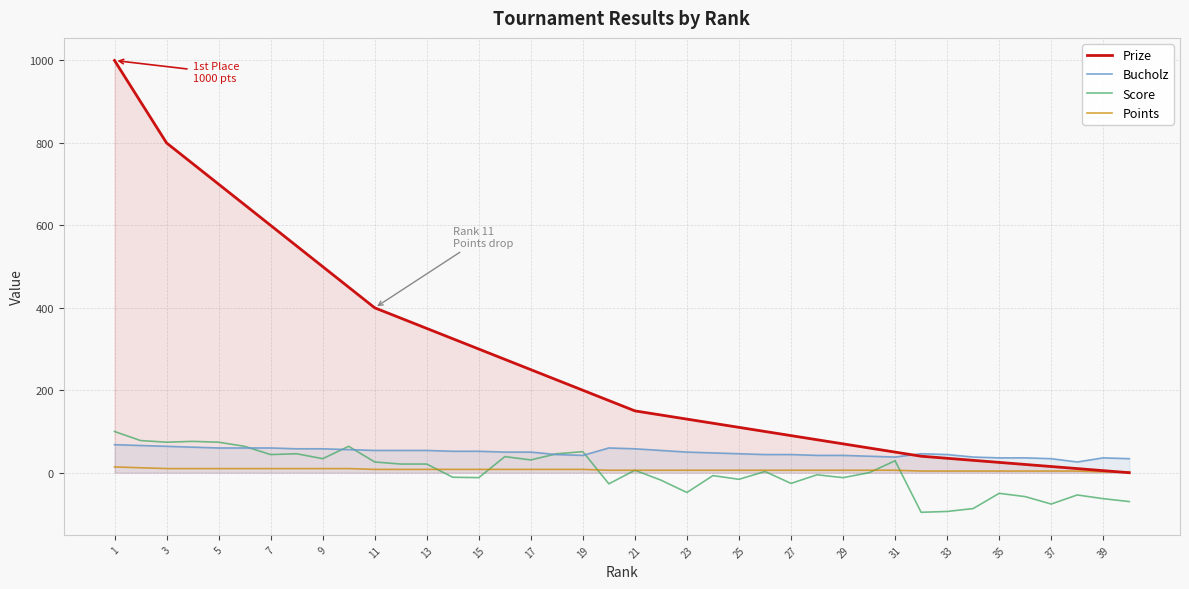

What are all the series names shown in the legend?

Prize, Bucholz, Score, Points